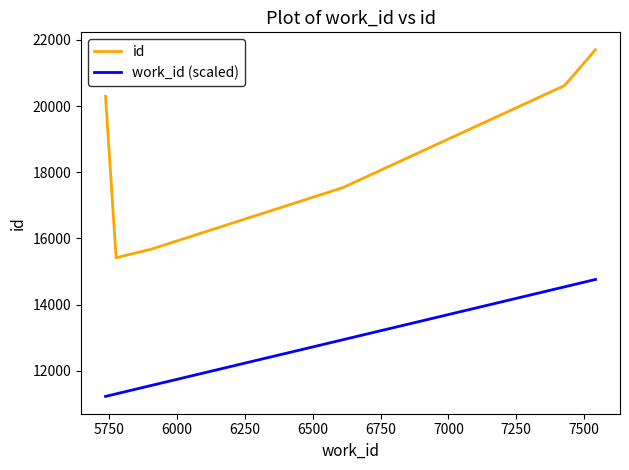

What is the highest value of the id series?

21703.0